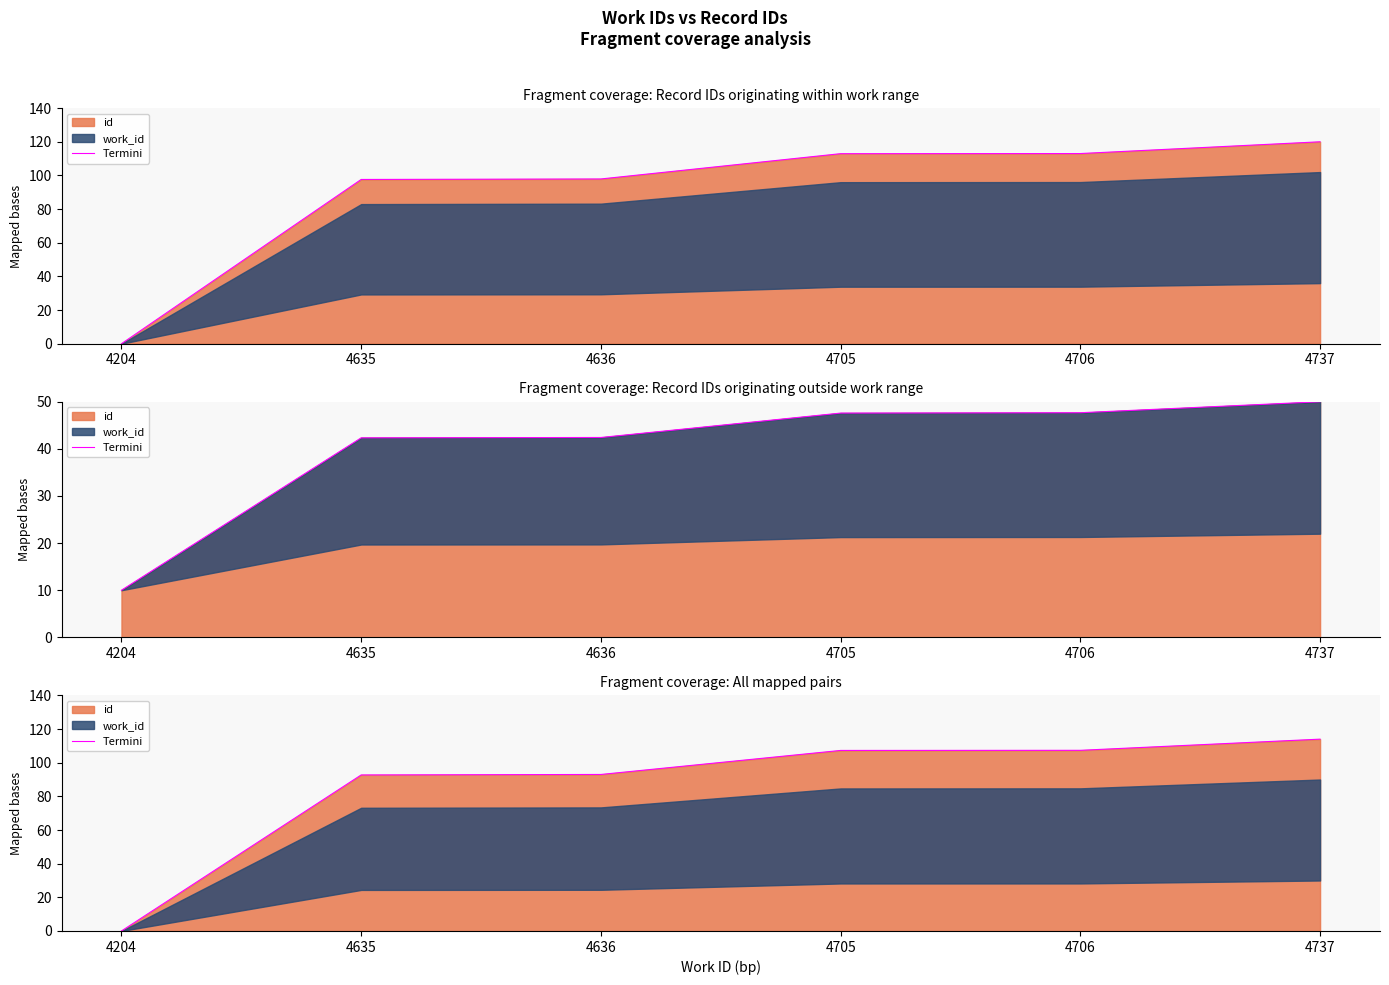

What is the change in value from 4636 to 4737?

+21.0